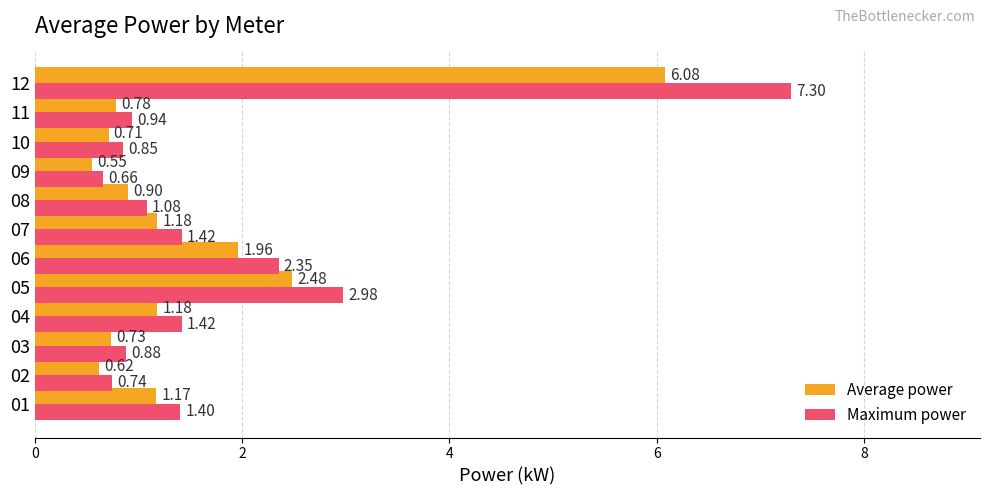

At which label does Average power reach its minimum?

09